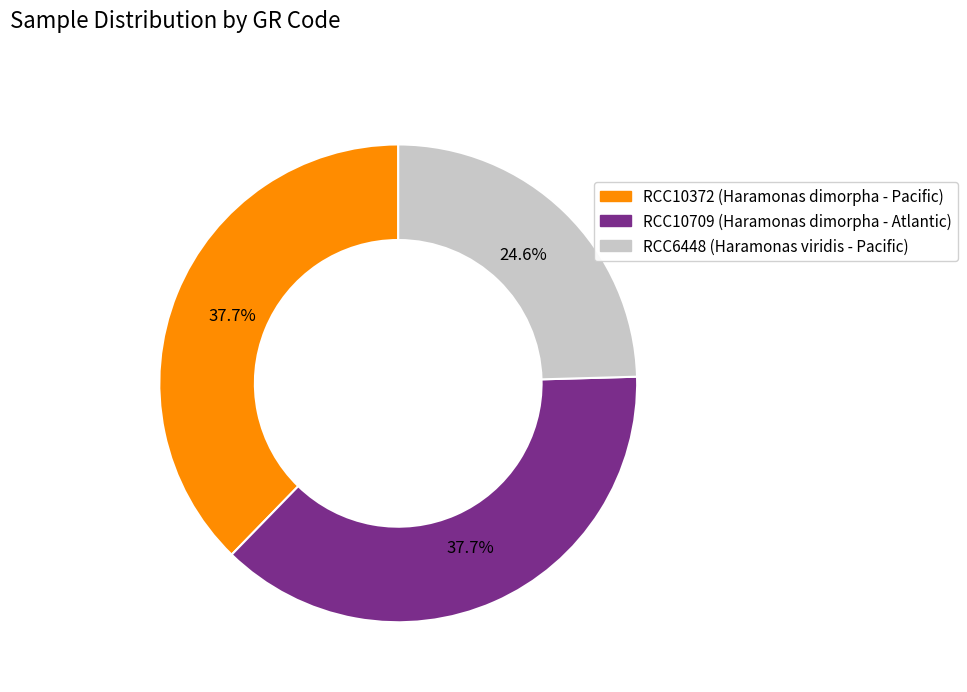

Combined, do RCC6448 and RCC10372 account for over 50%?

Yes